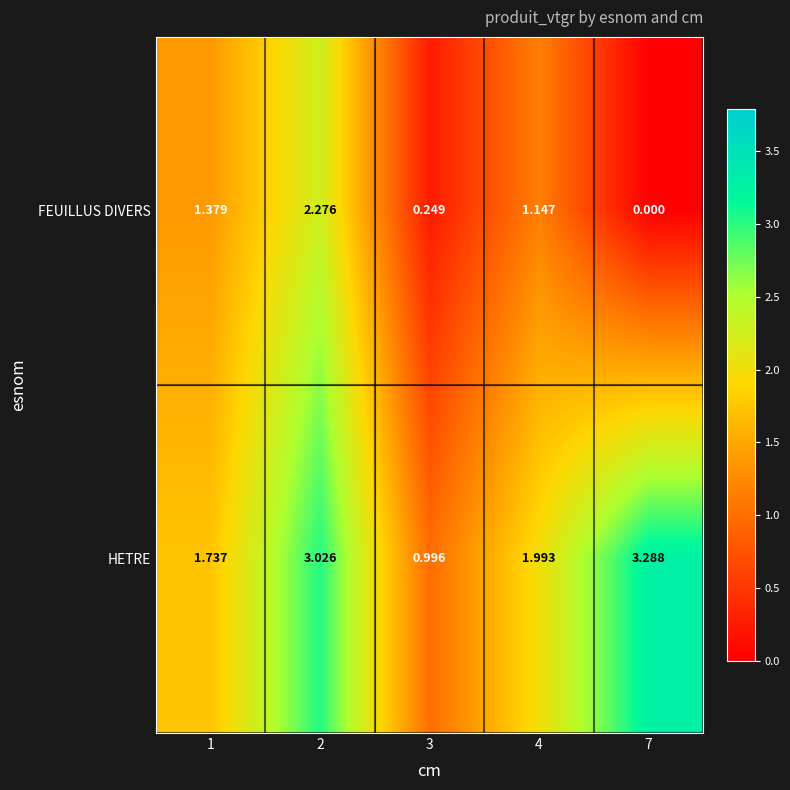

Which series changed the most between 2 and 4?

FEUILLUS DIVERS